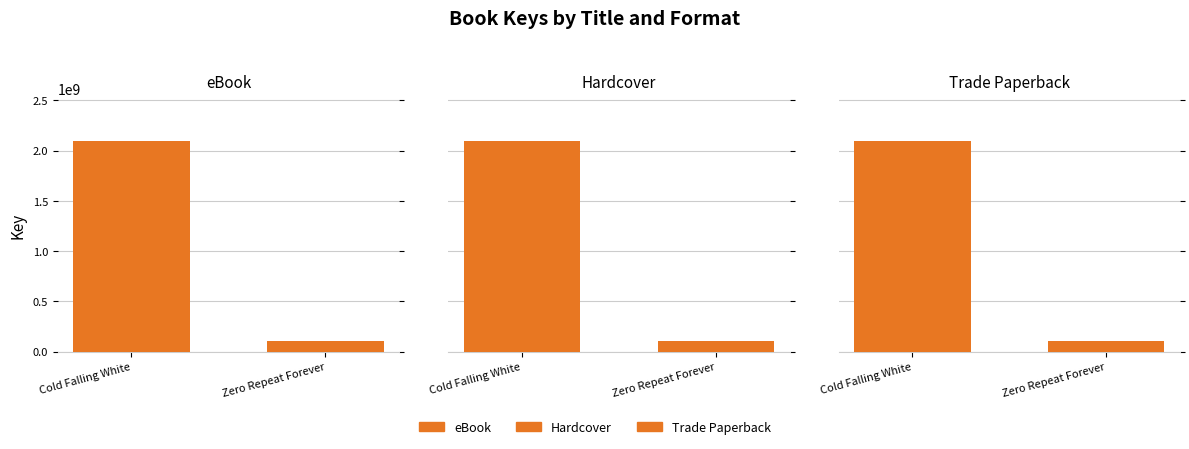

The value of Trade Paperback at Zero Repeat Forever is 153821305. True or false?

False